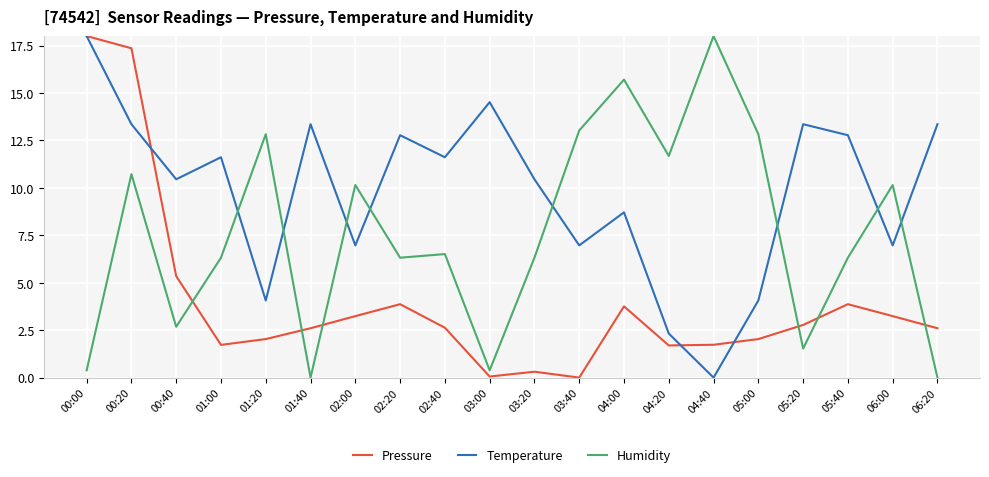

What is the sum of all Temperature values?

195.7